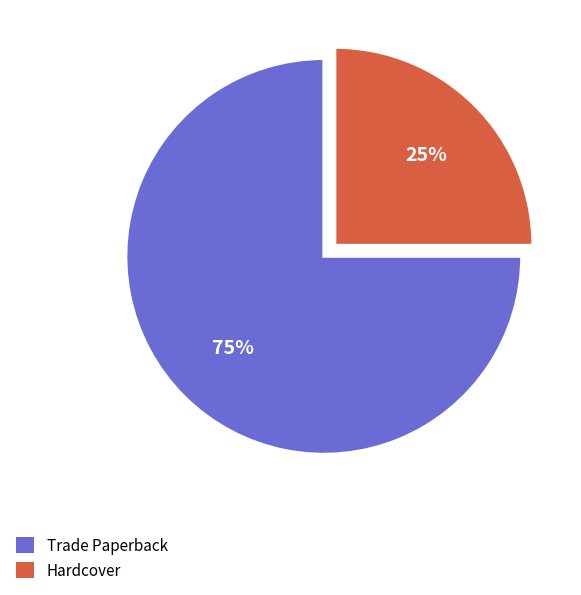

Which slice is the smallest?

Hardcover